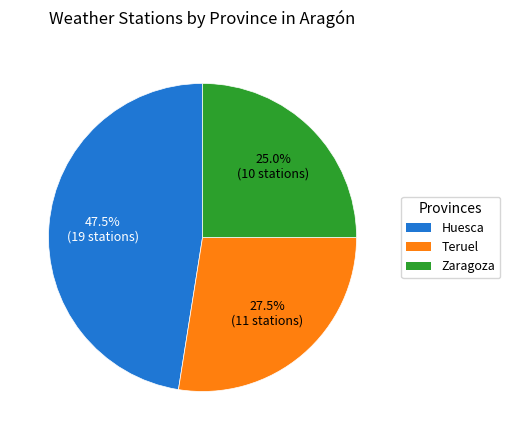

Rank the categories by value from highest to lowest.

Huesca, Teruel, Zaragoza